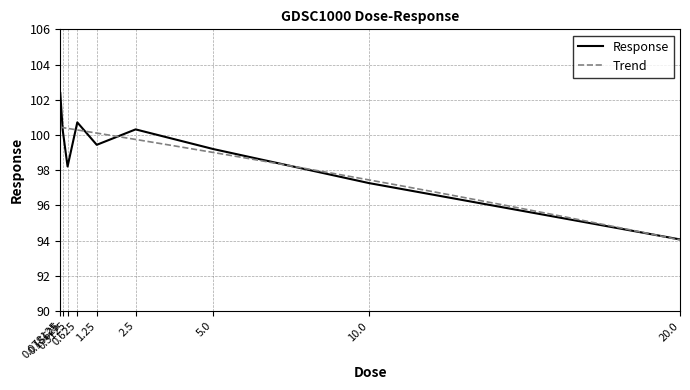

What is the change in value from 0.3125 to 2.5?

+2.1